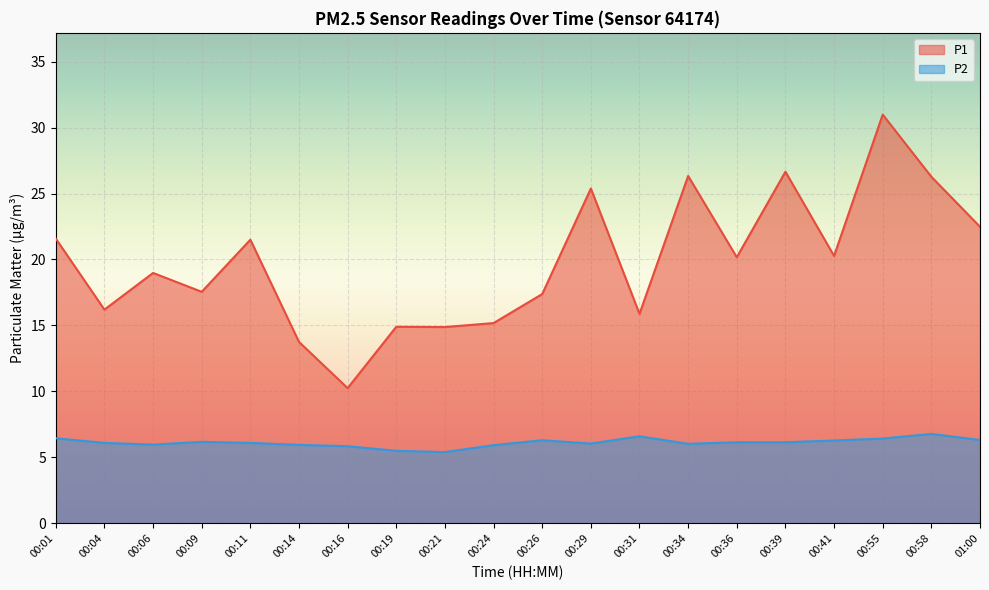

Rank the series by their average value, from lowest to highest.

P2, P1